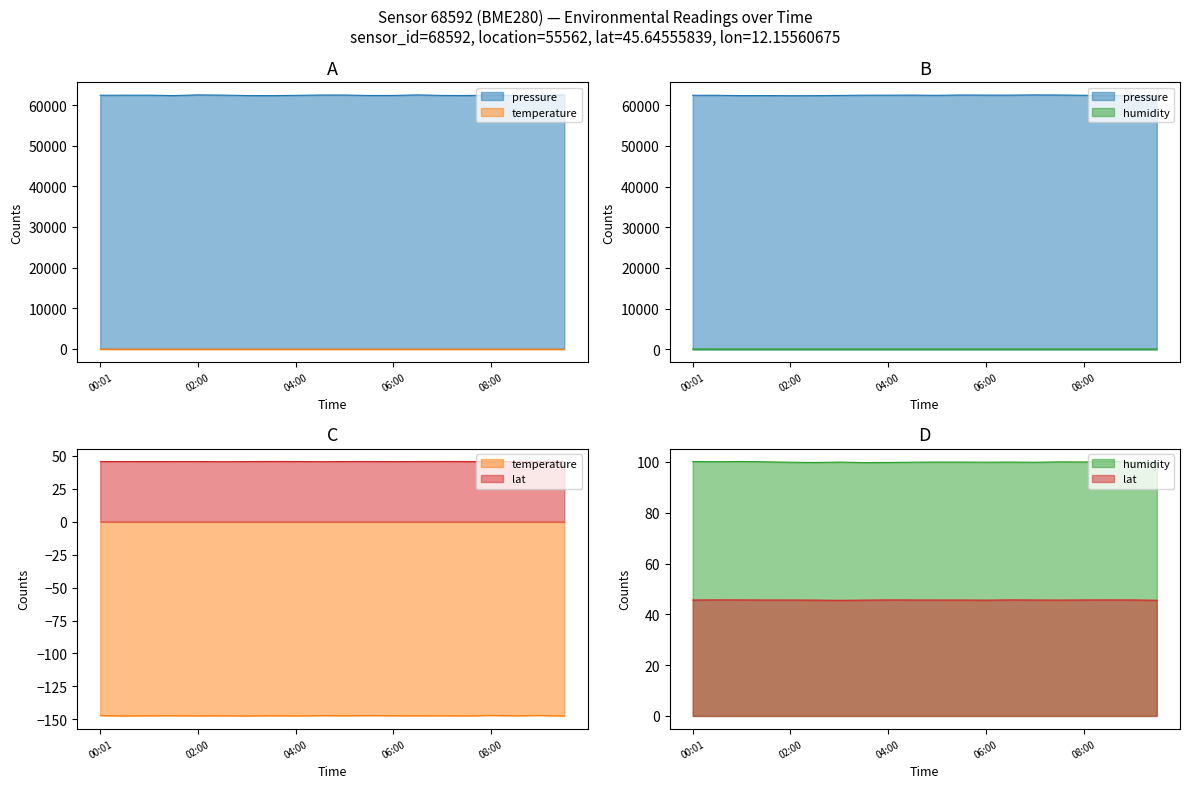

Rank the categories by lat value from lowest to highest.

00:01, 00:30, 01:00, 01:30, 02:00, 02:30, 03:00, 03:30, 04:00, 04:30, 05:00, 05:30, 06:00, 06:30, 07:00, 07:30, 08:00, 08:30, 09:00, 09:30